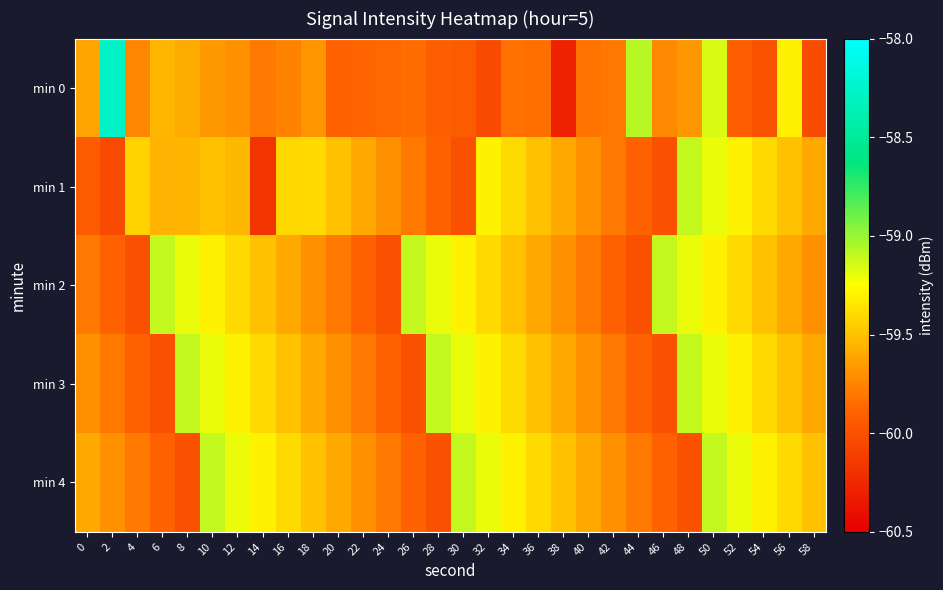

What is the difference between the highest and lowest values at 30?

0.9